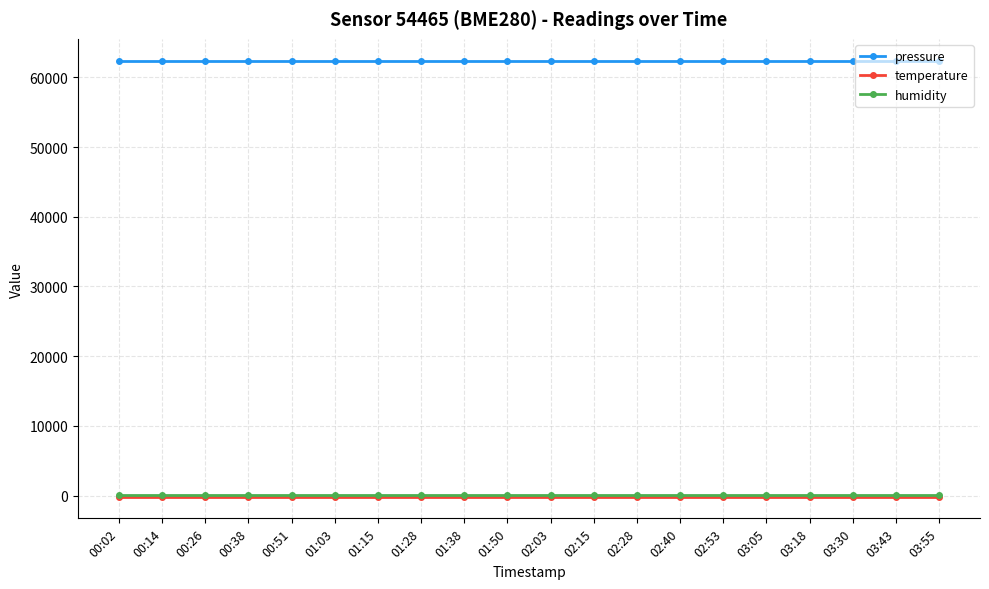

Reading right to left, transcribe all the data shown in this chart.

pressure: 62409.6	62409.6	62409.6	62409.6	62409.6	62409.6	62409.6	62409.6	62409.6	62409.6	62409.6	62409.6	62409.6	62409.6	62409.6	62409.6	62409.6	62409.6	62409.6	62409.6
temperature: -146.0	-146.0	-146.0	-146.0	-146.0	-146.0	-146.0	-146.0	-146.0	-146.0	-146.0	-146.0	-146.0	-146.0	-146.0	-146.0	-146.0	-146.0	-146.0	-146.0
humidity: 100.0	100.0	100.0	100.0	100.0	100.0	100.0	100.0	100.0	100.0	100.0	100.0	100.0	100.0	100.0	100.0	100.0	100.0	100.0	100.0